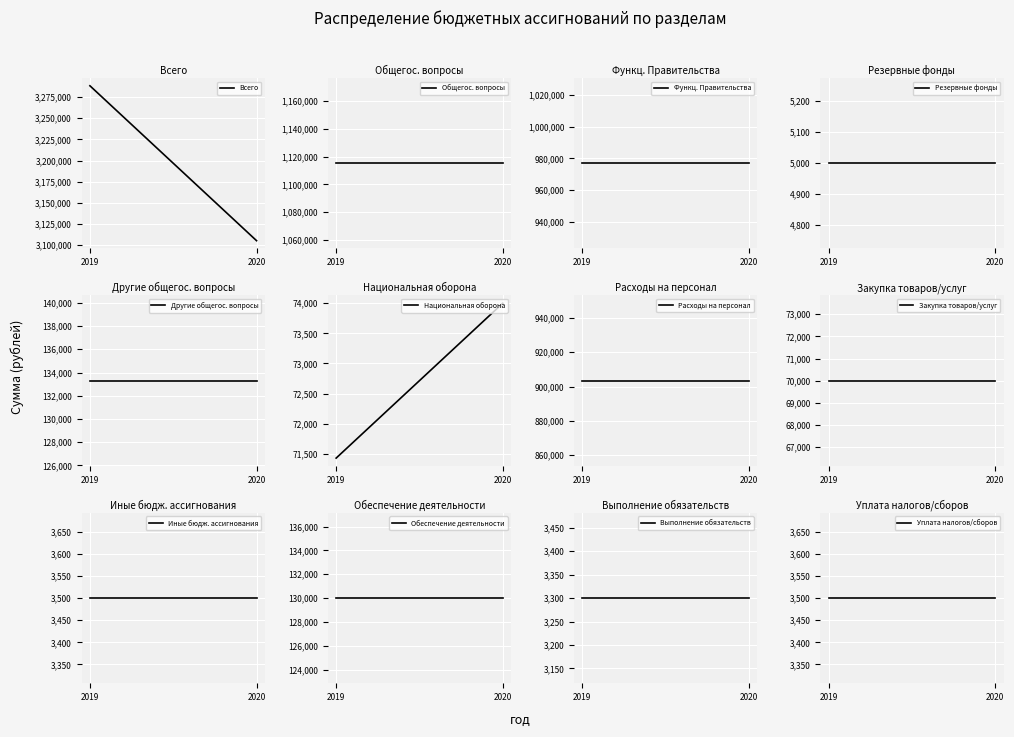

How many data points in 2019 год are above 130000?

5